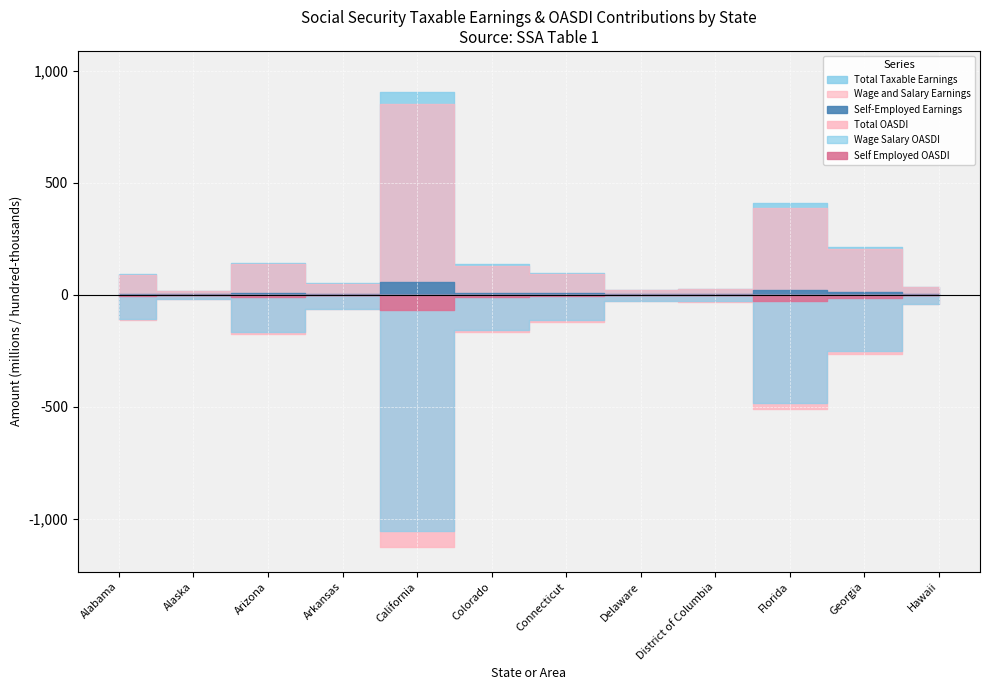

What are all the series names shown in the legend?

Total Taxable Earnings, Wage and Salary Earnings, Self-Employed Earnings, Total OASDI, Wage Salary OASDI, Self Employed OASDI